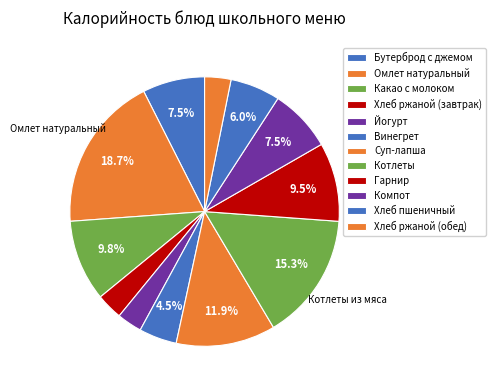

True or false: Хлеб ржаной (обед) accounts for 16% of the total.

False